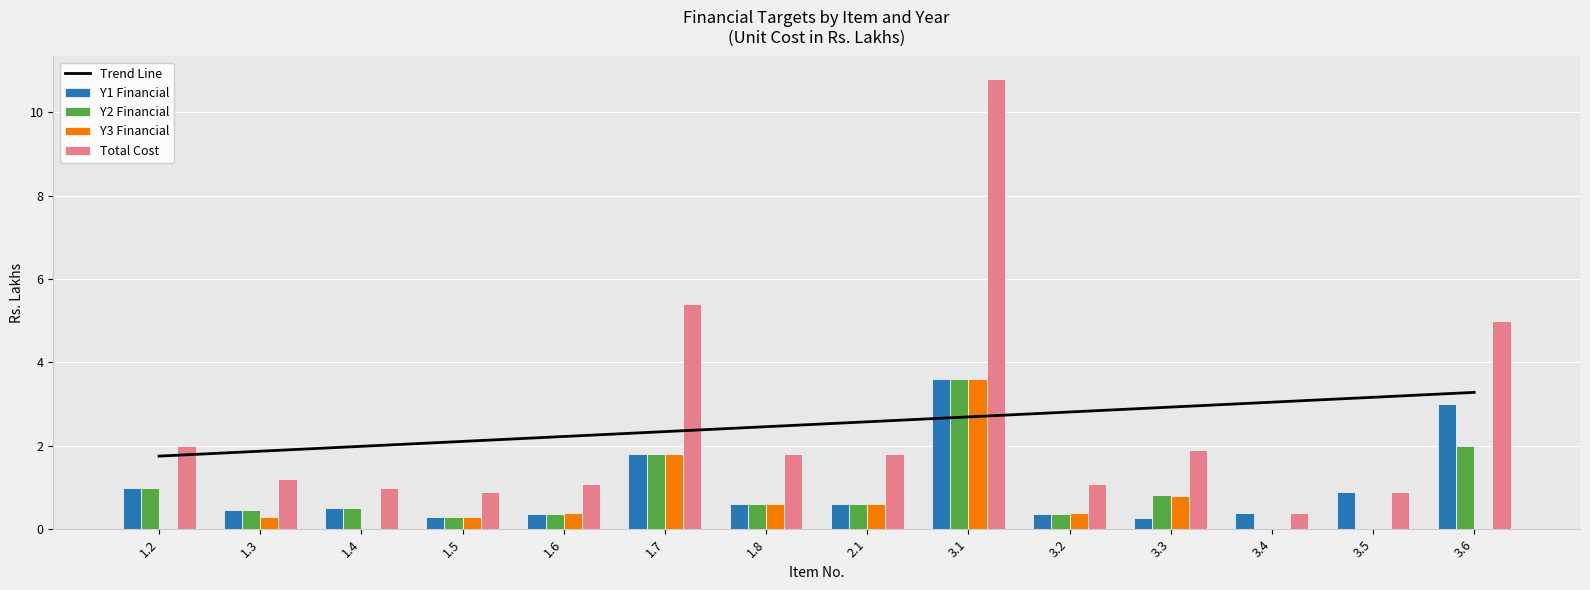

Reading left to right, transcribe all the data shown in this chart.

Trend Line: 1.8	1.9	2.0	2.1	2.2	2.3	2.5	2.6	2.7	2.8	2.9	3.0	3.2	3.3
Y1 Financial: 1.0	0.5	0.5	0.3	0.4	1.8	0.6	0.6	3.6	0.4	0.3	0.4	0.9	3.0
Y2 Financial: 1.0	0.5	0.5	0.3	0.4	1.8	0.6	0.6	3.6	0.4	0.8	0.0	0.0	2.0
Y3 Financial: 0.0	0.3	0.0	0.3	0.4	1.8	0.6	0.6	3.6	0.4	0.8	0.0	0.0	0.0
Total Cost: 2.0	1.2	1.0	0.9	1.1	5.4	1.8	1.8	10.8	1.1	1.9	0.4	0.9	5.0